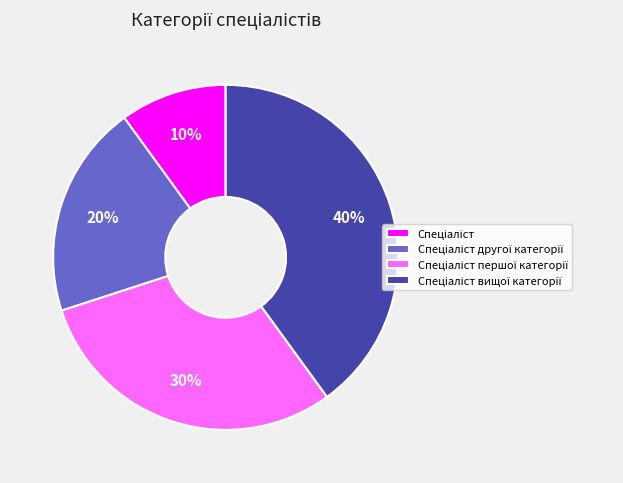

To the nearest percent, what is the average slice percentage?

25%